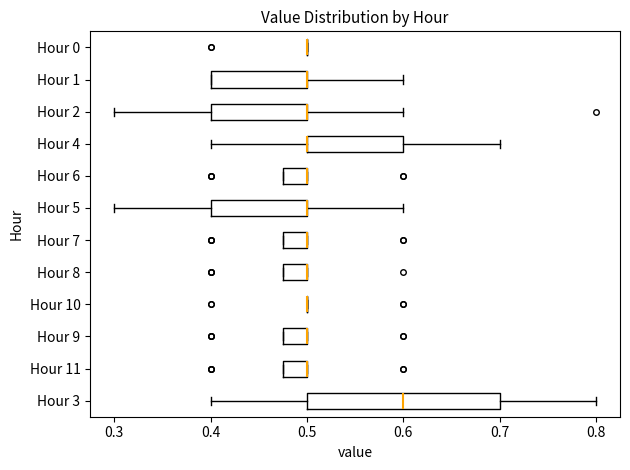

Reading bottom to top, transcribe this box plot: for each box, give where its median line is, the range the box spans, and where its two whiskers end, as read against the x-axis. The values are not printed on the chart, so give them approximately, as read against the axis.

Hour 3: median 0.60, box 0.50 to 0.70, whiskers 0.40 to 0.80
Hour 11: median 0.50 (drawn on the box's right edge), box 0.48 to 0.50, whiskers 0.48 to 0.50
Hour 9: median 0.50 (drawn on the box's right edge), box 0.48 to 0.50, whiskers 0.48 to 0.50
Hour 10: box collapsed to a line at 0.50, whiskers 0.50 to 0.50
Hour 8: median 0.50 (drawn on the box's right edge), box 0.48 to 0.50, whiskers 0.48 to 0.50
Hour 7: median 0.50 (drawn on the box's right edge), box 0.48 to 0.50, whiskers 0.48 to 0.50
Hour 5: median 0.50 (drawn on the box's right edge), box 0.40 to 0.50, whiskers 0.30 to 0.60
Hour 6: median 0.50 (drawn on the box's right edge), box 0.48 to 0.50, whiskers 0.48 to 0.50
Hour 4: median 0.50 (drawn on the box's left edge), box 0.50 to 0.60, whiskers 0.40 to 0.70
Hour 2: median 0.50 (drawn on the box's right edge), box 0.40 to 0.50, whiskers 0.30 to 0.60
Hour 1: median 0.50 (drawn on the box's right edge), box 0.40 to 0.50, whiskers 0.40 to 0.60
Hour 0: box collapsed to a line at 0.50, whiskers 0.50 to 0.50